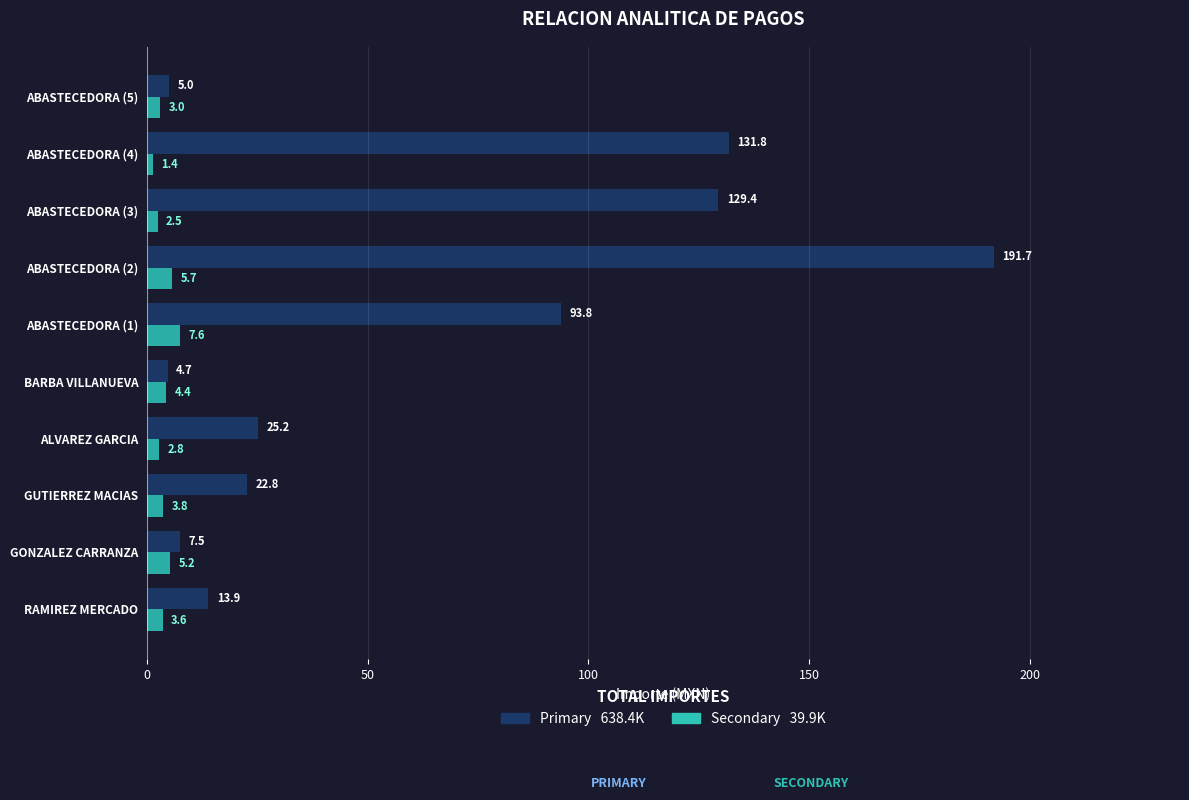

Which label corresponds to the smallest value in the chart?

ABASTECEDORA (4)